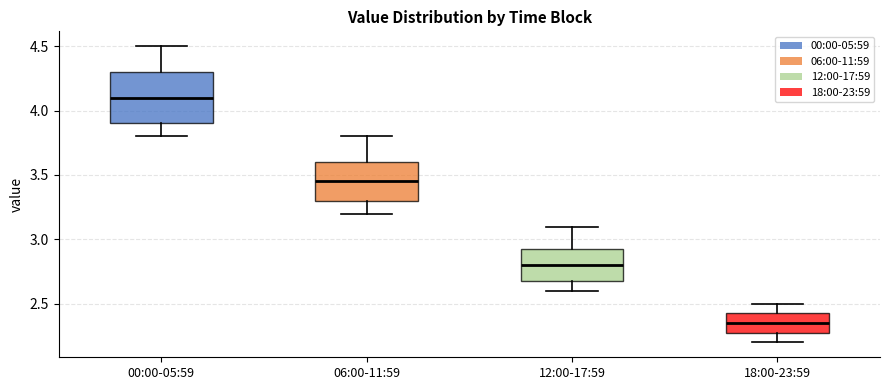

Reading left to right, transcribe this box plot: for each box, give where its median line is, the range the box spans, and where its two whiskers end, as read against the y-axis. The values are not printed on the chart, so give them approximately, as read against the axis.

00:00-05:59: median 4.10, box 3.90 to 4.30, whiskers 3.80 to 4.50
06:00-11:59: median 3.45, box 3.30 to 3.60, whiskers 3.20 to 3.80
12:00-17:59: median 2.80, box 2.70 to 2.95, whiskers 2.60 to 3.10
18:00-23:59: median 2.35, box 2.30 to 2.45, whiskers 2.20 to 2.50